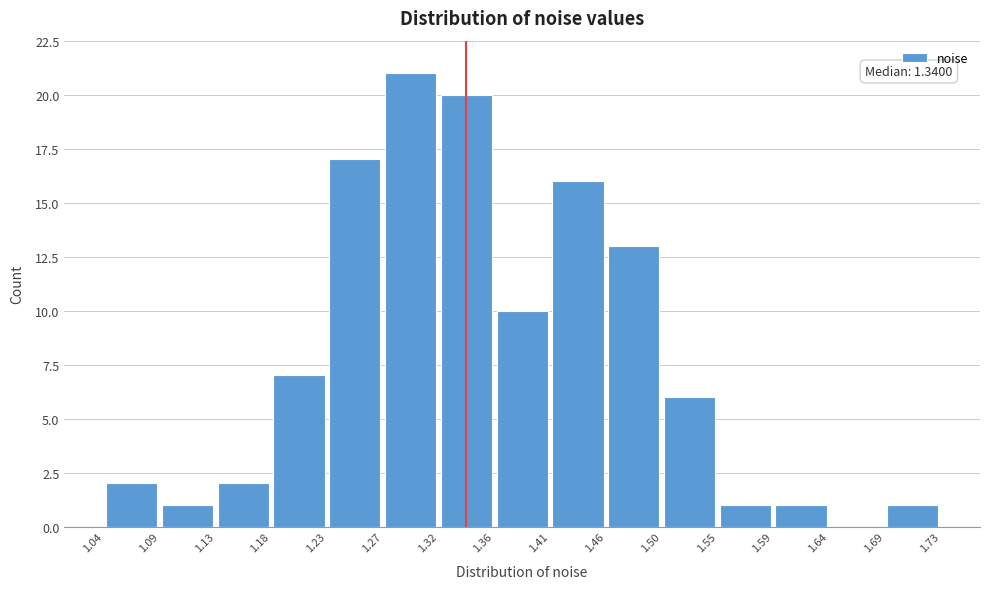

Over which range of the x-axis is the bar tallest?

1.27 to 1.32